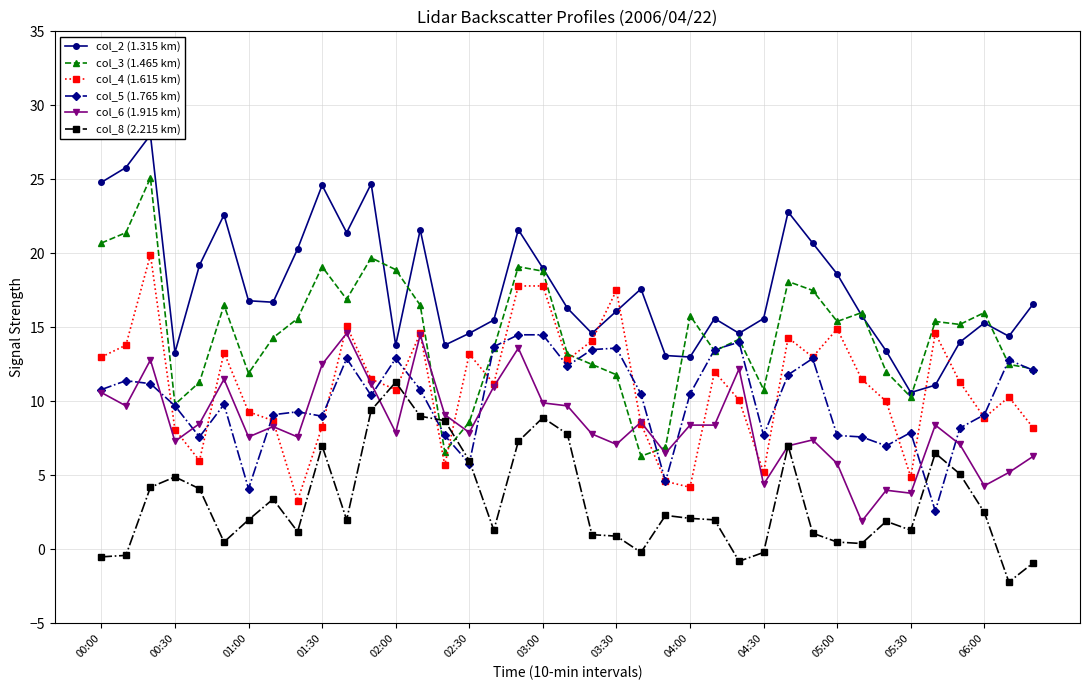

True or false: col_3 (1.465 km) has a value of 6.7 at 04:30.

False